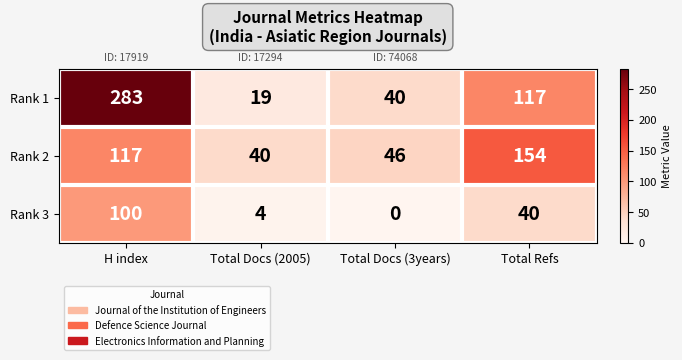

Reading left to right, extract all data points from this chart.

Rank 1: H index=283	Total Docs (2005)=19	Total Docs (3years)=40	Total Refs=117
Rank 2: H index=117	Total Docs (2005)=40	Total Docs (3years)=46	Total Refs=154
Rank 3: H index=100	Total Docs (2005)=4	Total Docs (3years)=0	Total Refs=40